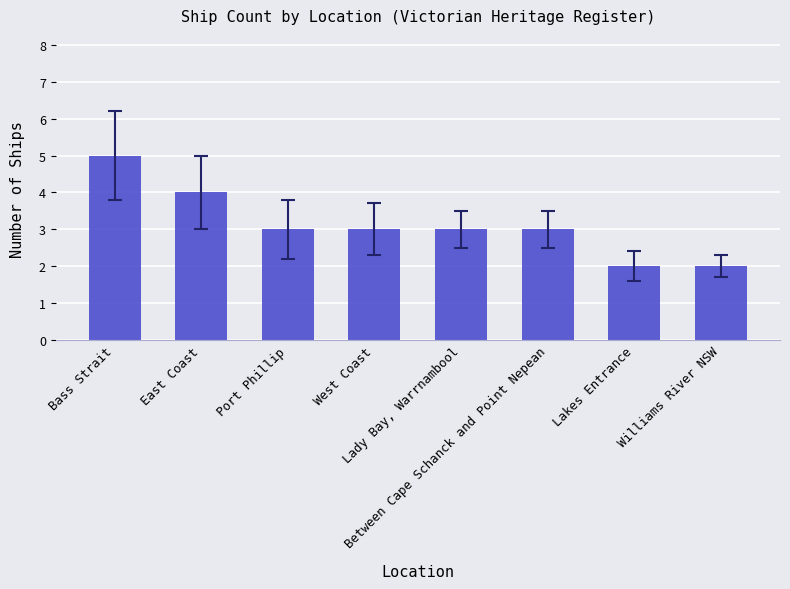

Reading right to left, extract all data points from this chart.

2	2	3	3	3	3	4	5